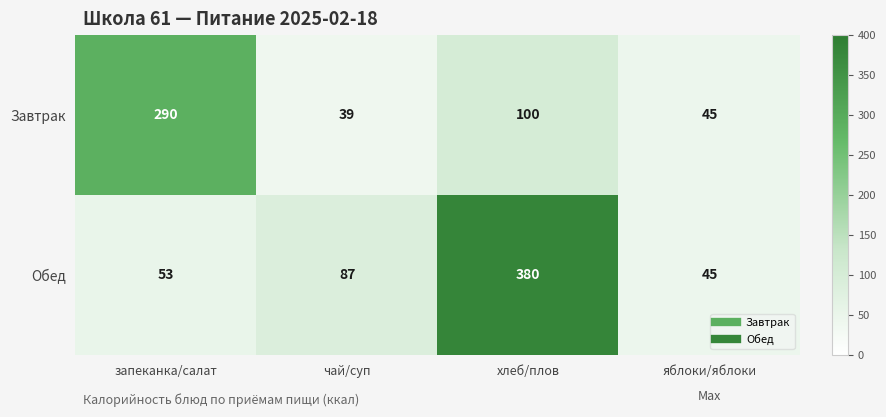

Which series changed the most between запеканка/салат and яблоки/яблоки?

Завтрак